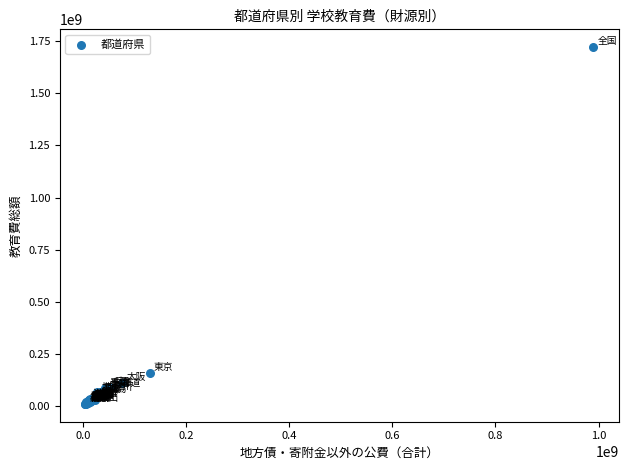

What Y value in the scatter plot is closest to 865762262?

158083816